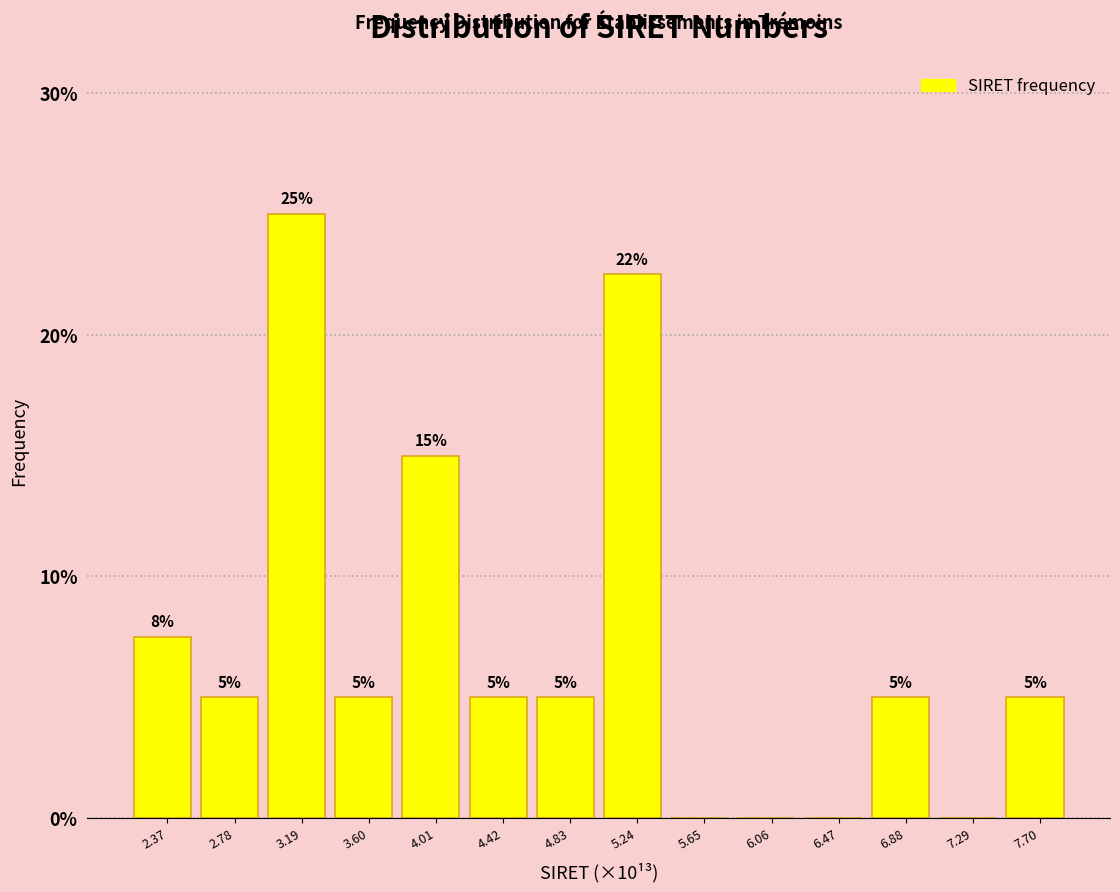

Which has a higher value, 6.47 or 3.60?

3.60